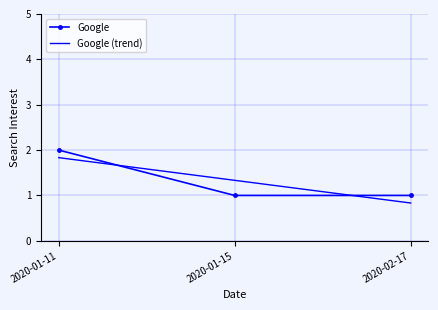

Count the number of categories in the chart.

3